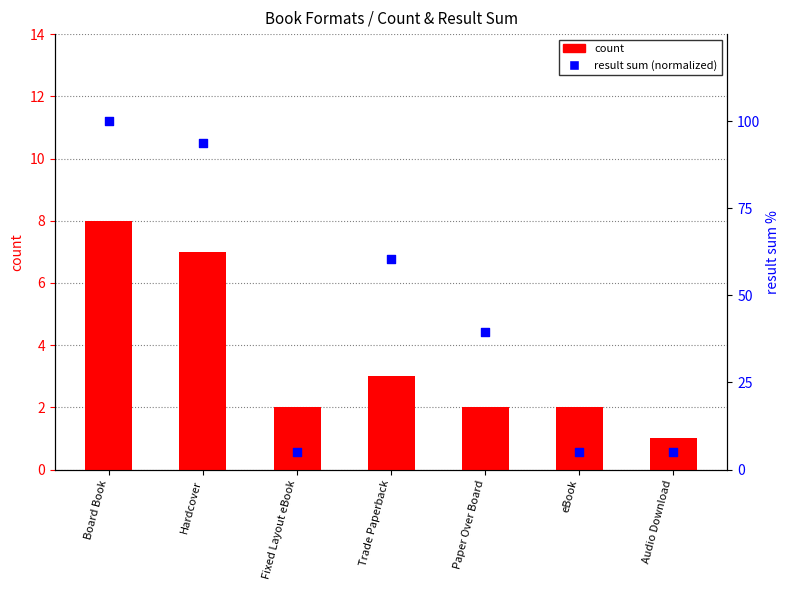

What is the total value across all series at Paper Over Board?

41.5